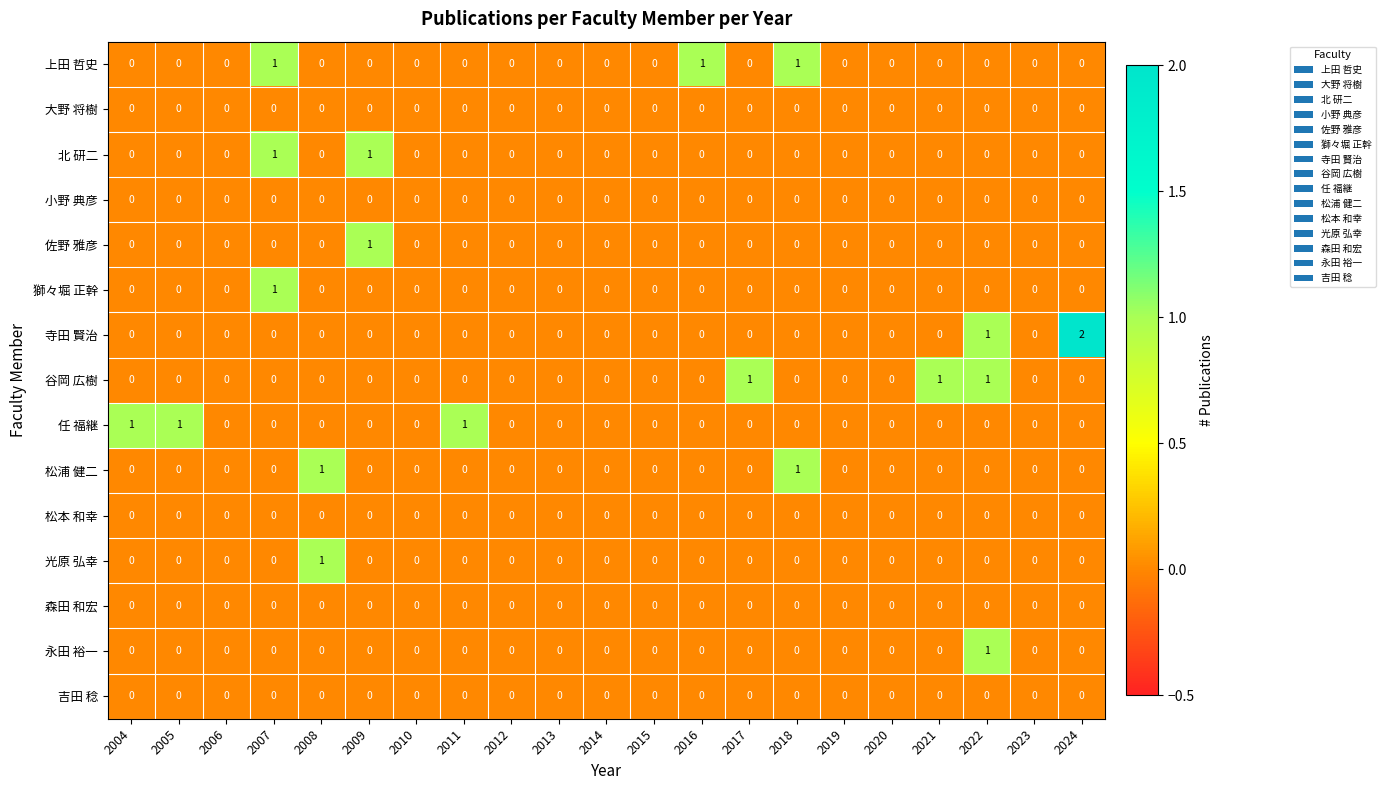

Which category has the highest value across all series?

2024